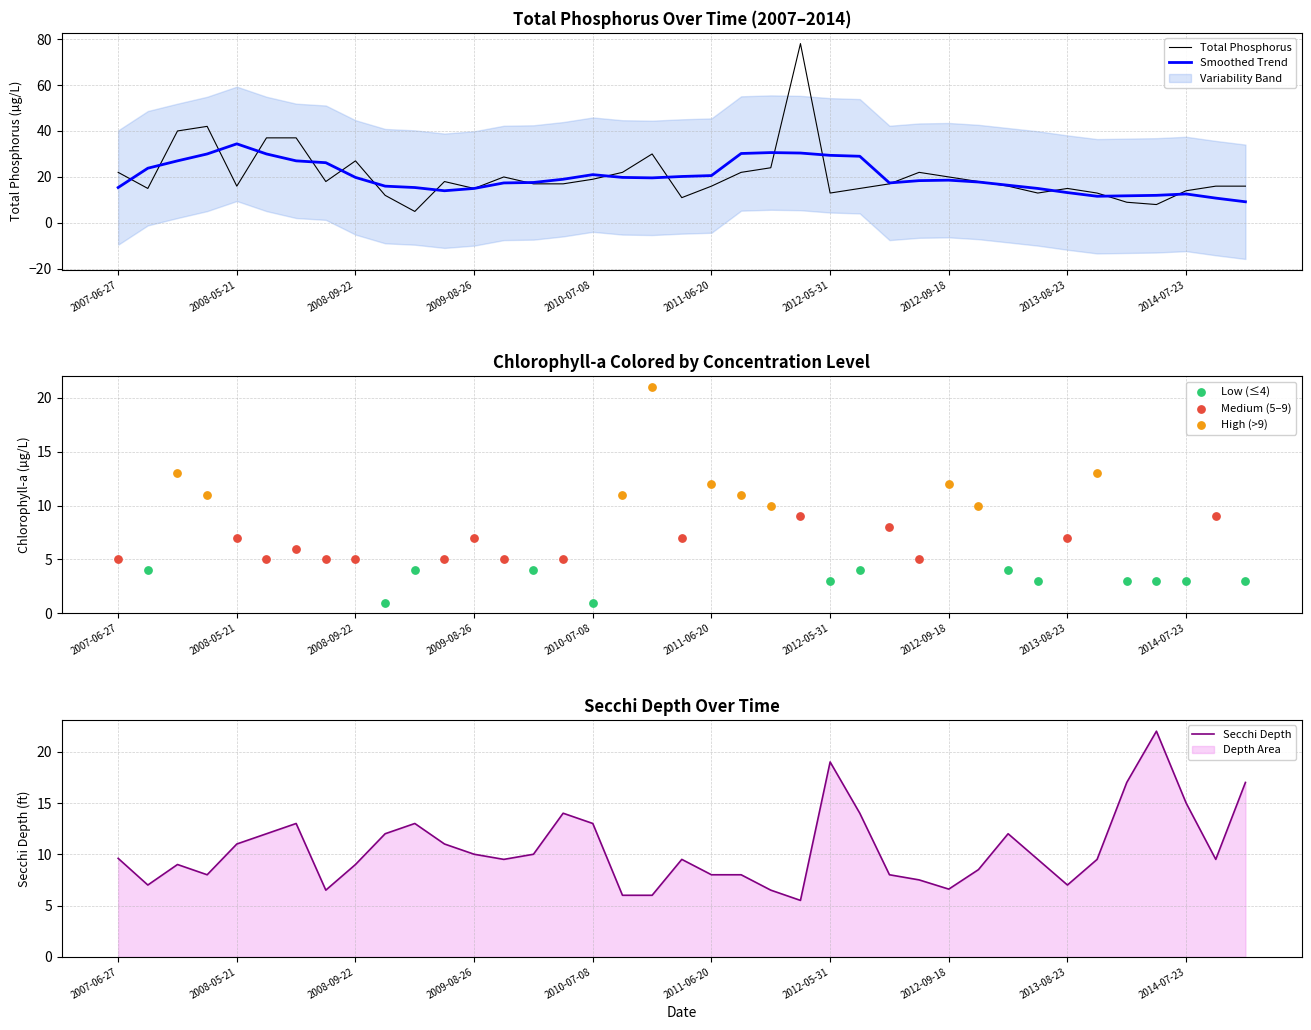

Which series reaches the minimum Y coordinate?

Total Phosphorus